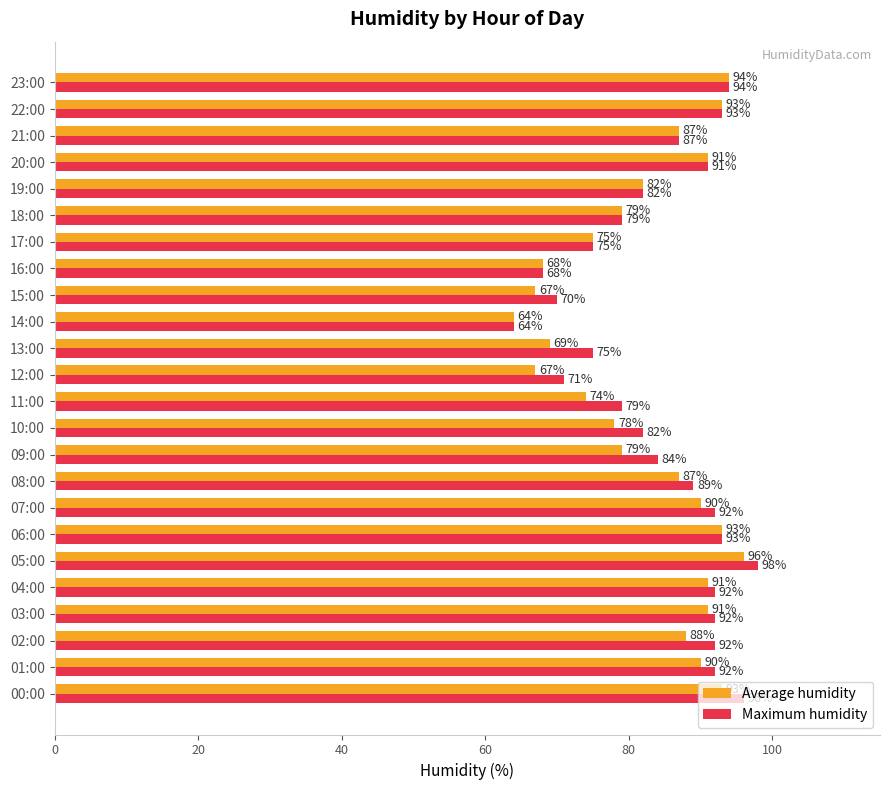

True or false: Average humidity has a value of 31 at 00:00.

False